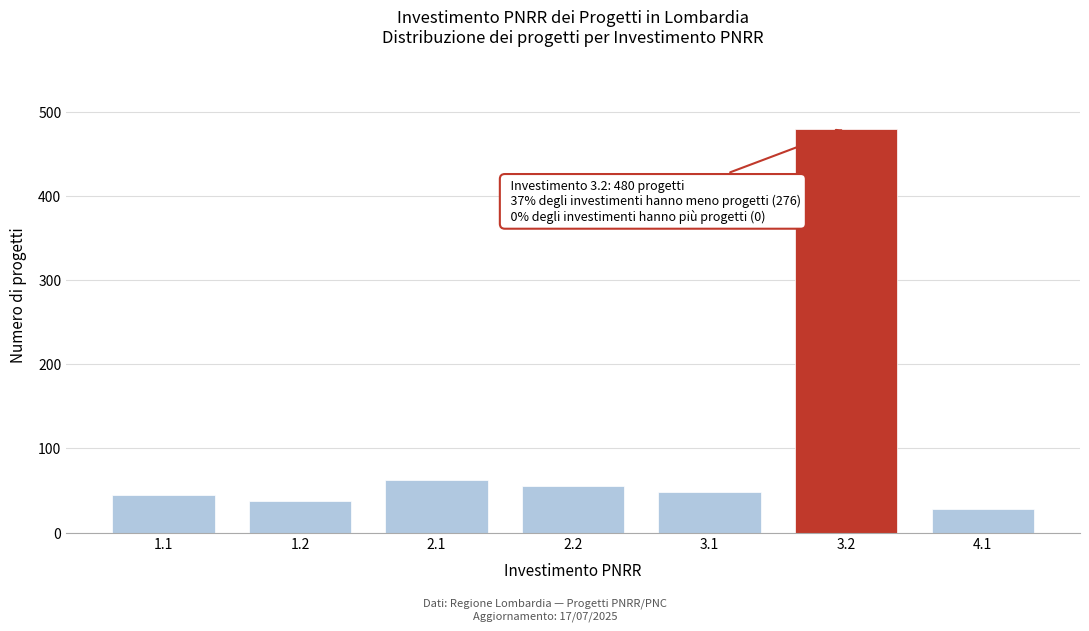

Reading left to right, transcribe all the data shown in this chart.

1.1=45	1.2=38	2.1=62	2.2=55	3.1=48	3.2=480	4.1=28